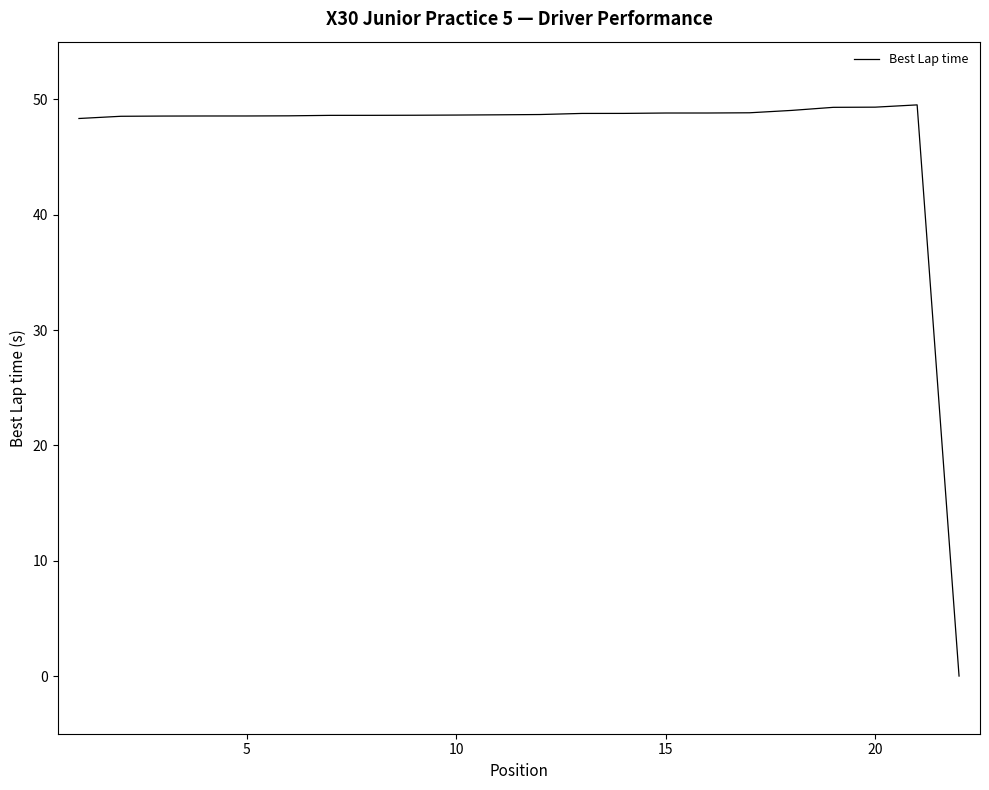

What is the greatest value displayed?

49.5